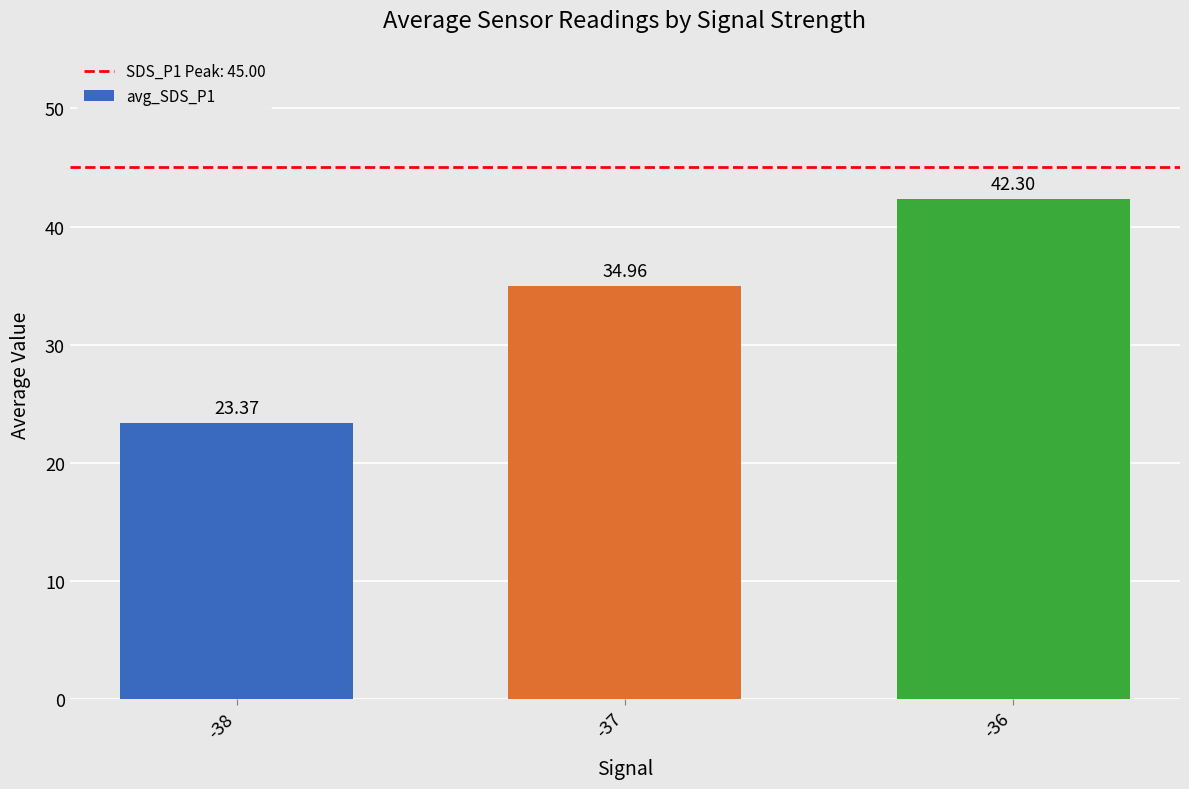

Which label corresponds to the largest value in the chart?

-36